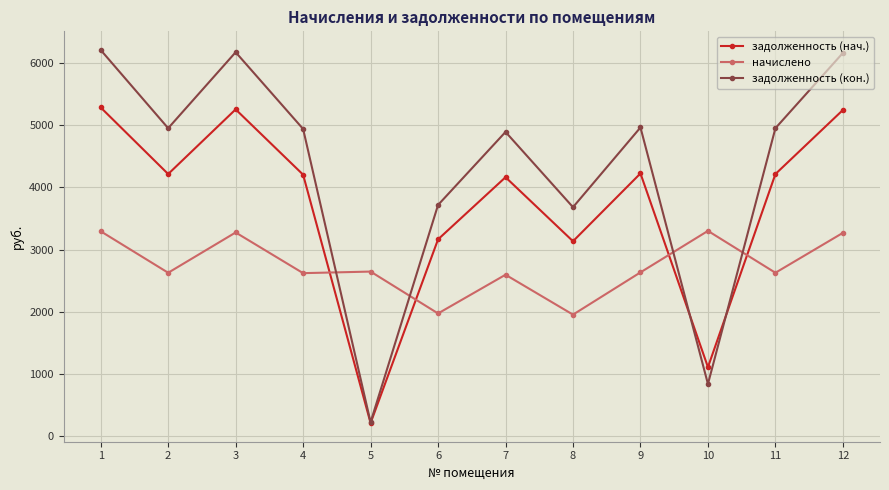

What is the sum of the задолженность (кон.) values at 12 and 8?

9847.7